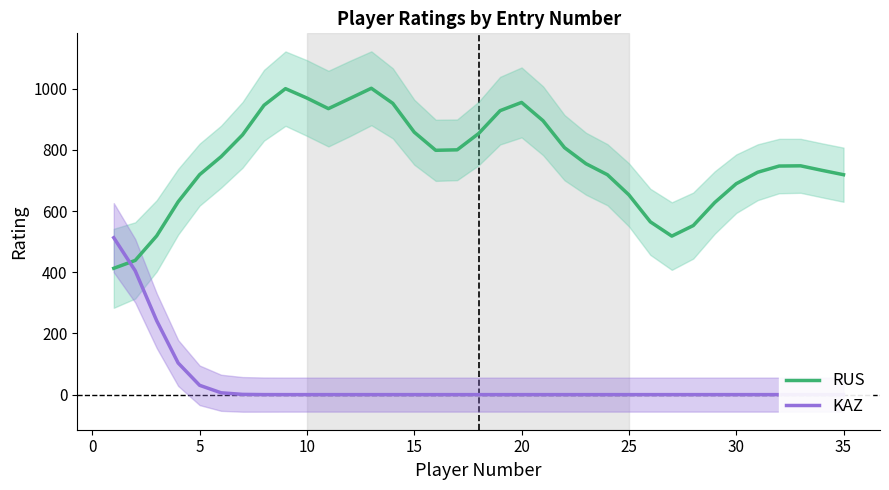

What is the difference between the maximum and minimum values in the KAZ series?

513.0